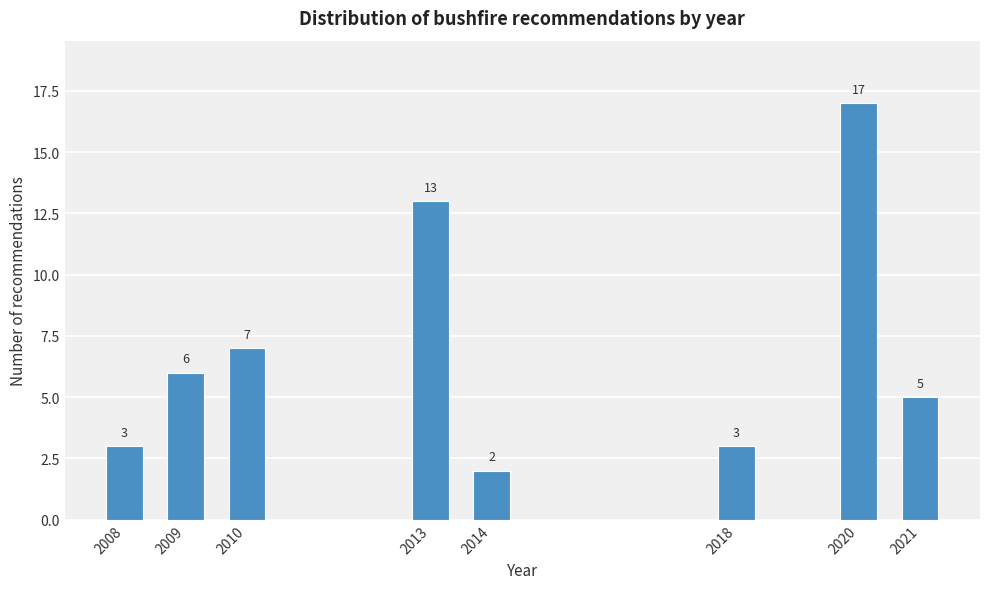

Reading right to left, list all the values displayed in this chart.

2021=5	2020=17	2018=3	2014=2	2013=13	2010=7	2009=6	2008=3